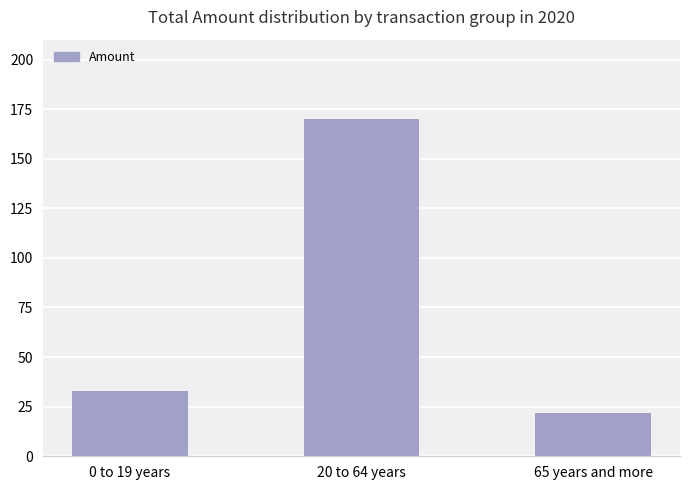

The value at 20 to 64 years is 170.2. True or false?

True